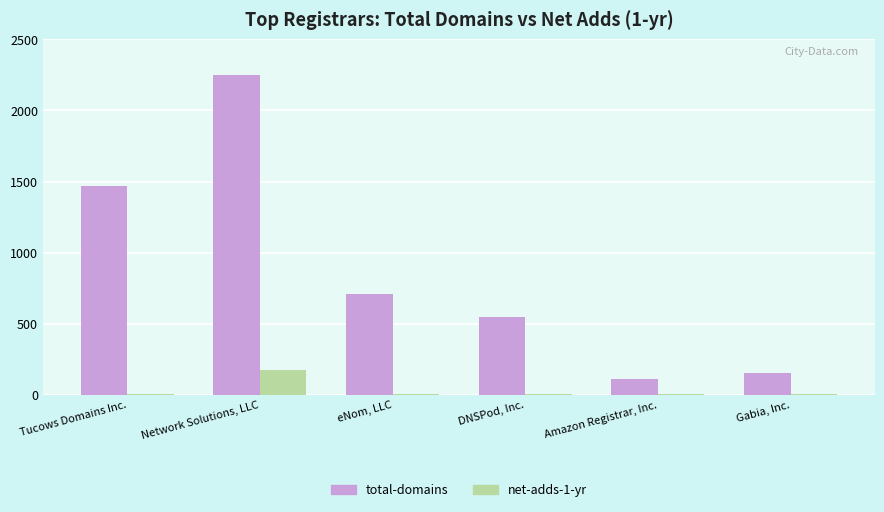

The total-domains series shows 150 at Gabia, Inc.. True or false?

True